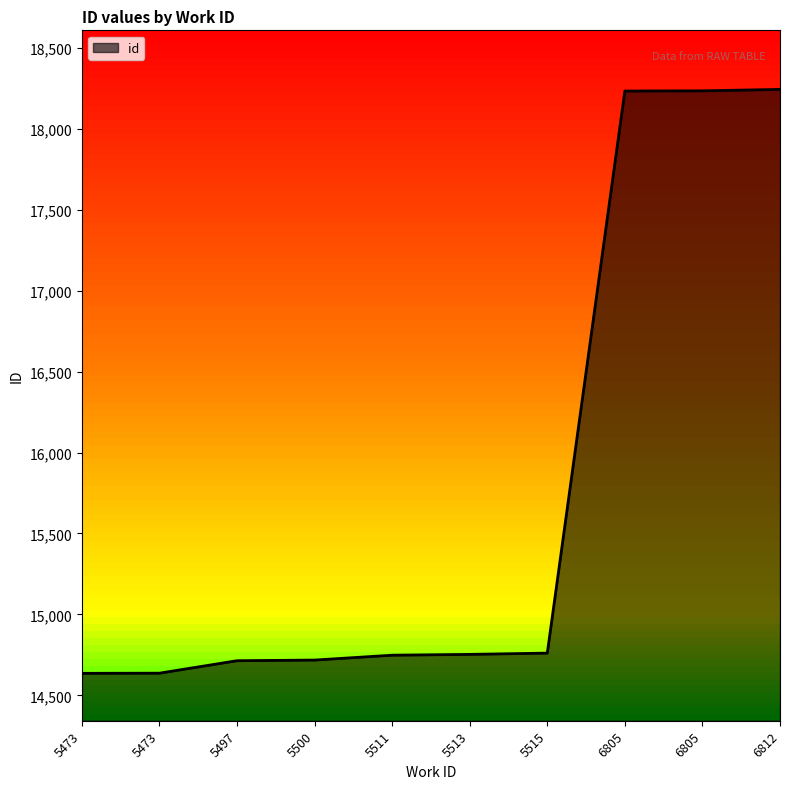

How many lines are shown in the chart?

1